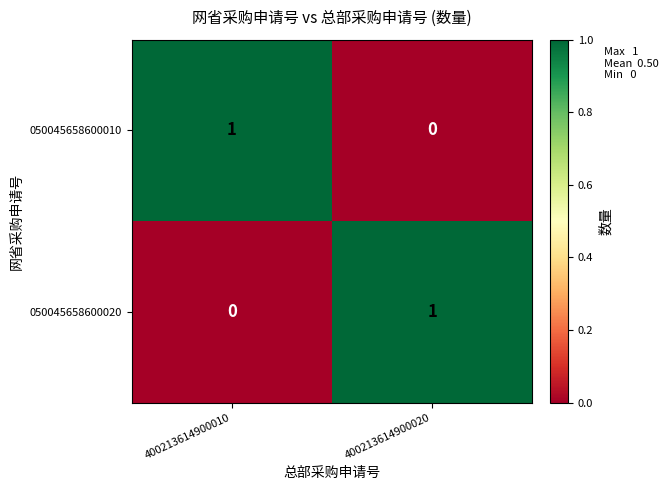

The 050045658600020 series shows 1 at 400213614900020. True or false?

True